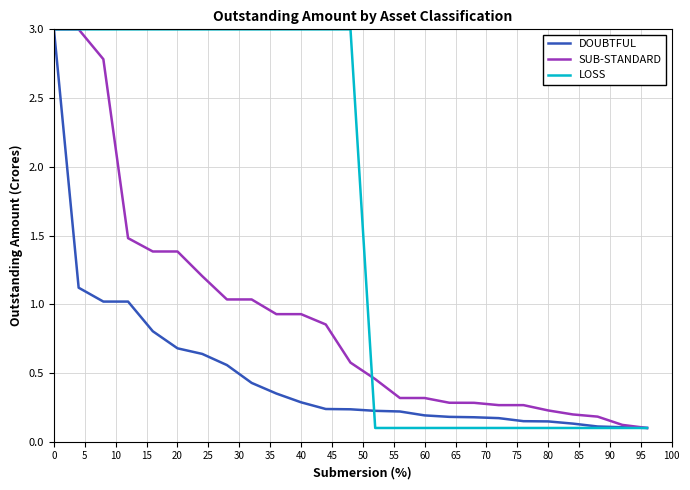

Rank the series by their average value, from highest to lowest.

LOSS, SUB-STANDARD, DOUBTFUL